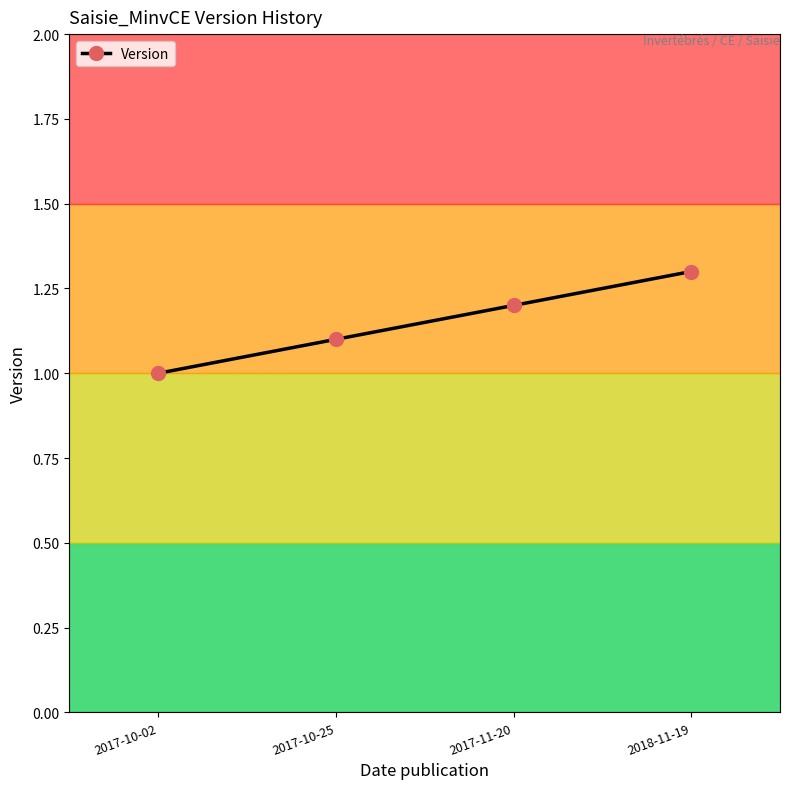

How many series are shown in this chart?

1